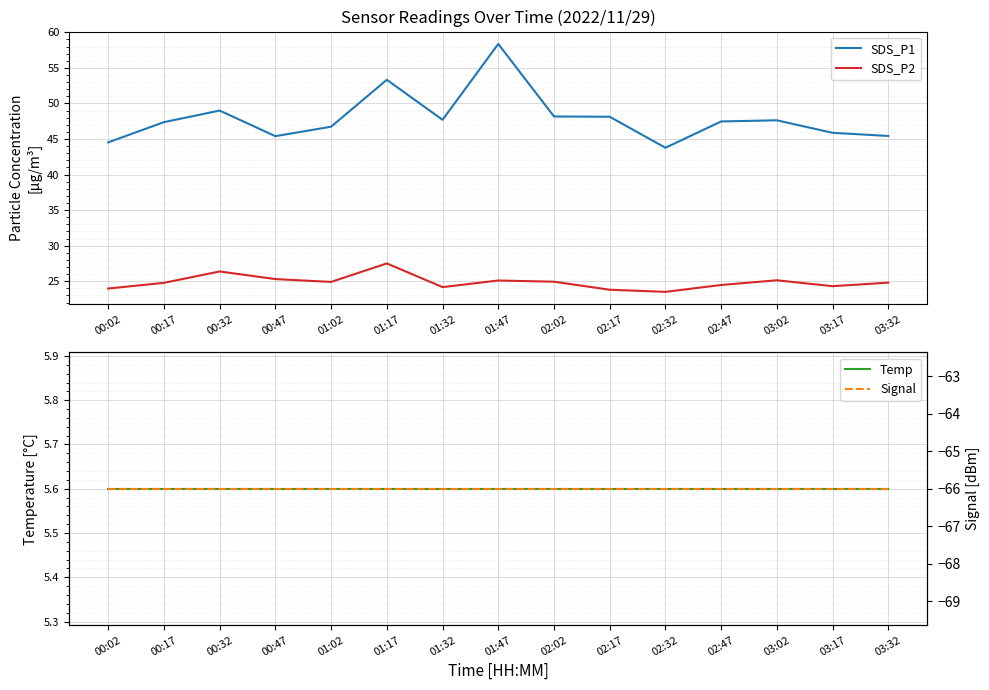

Which series has the largest range (max minus min)?

SDS_P1